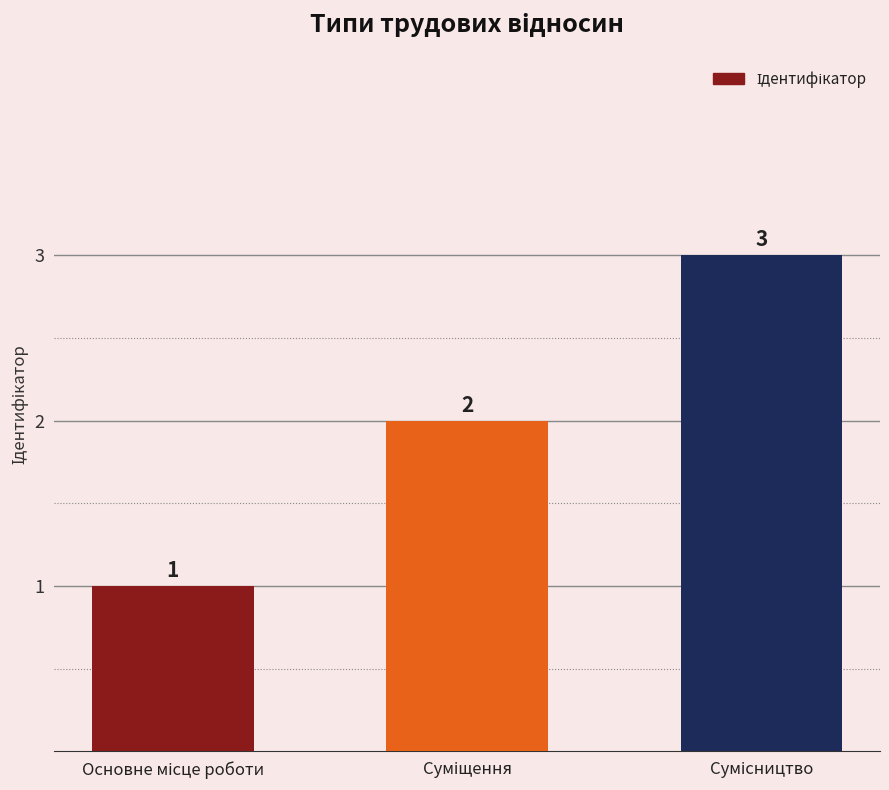

What is the sum of all values?

6